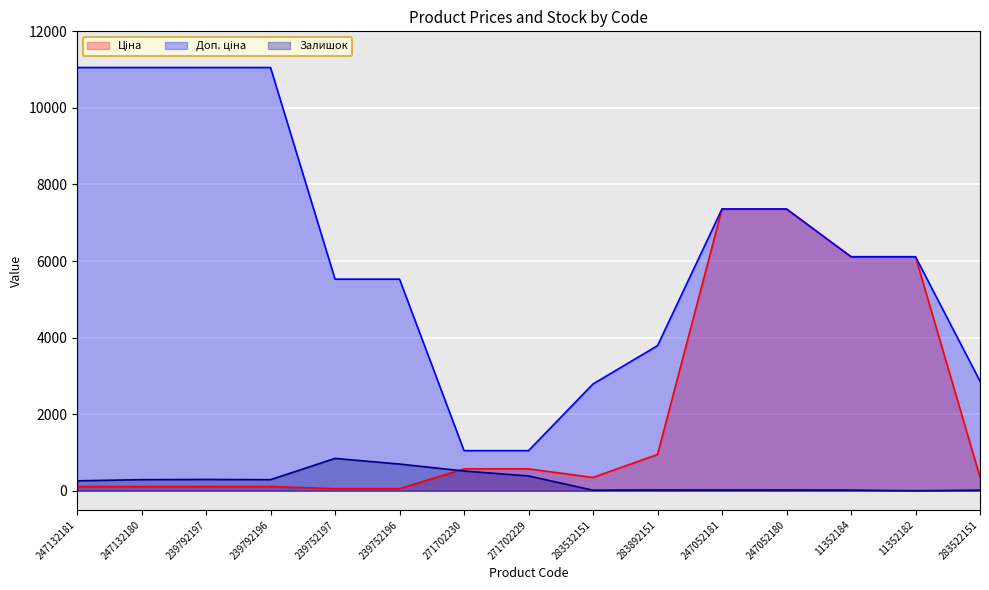

True or false: Залишок and Доп. ціна intersect in this chart.

False